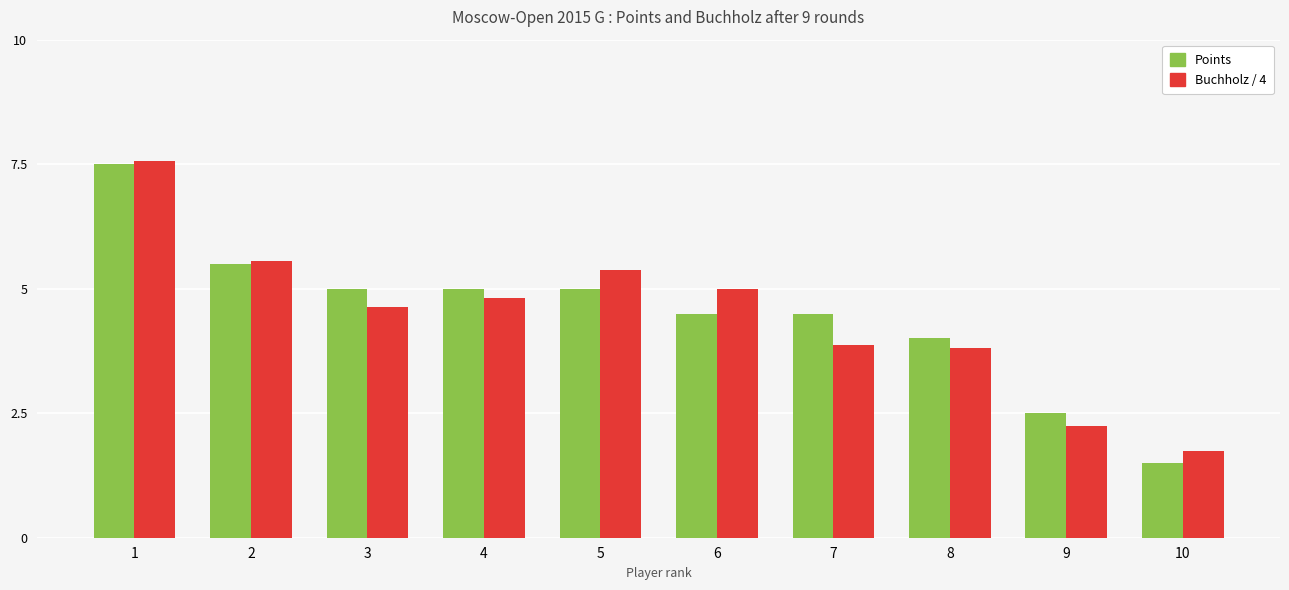

At which label does Points reach its minimum?

10